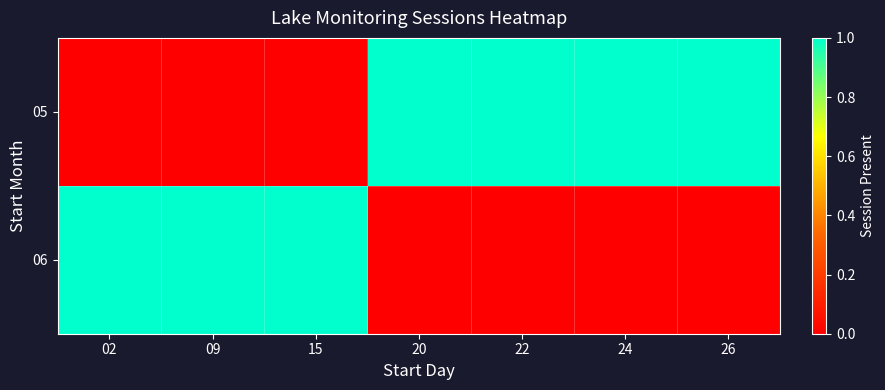

Which series changed the most between 22 and 24?

05